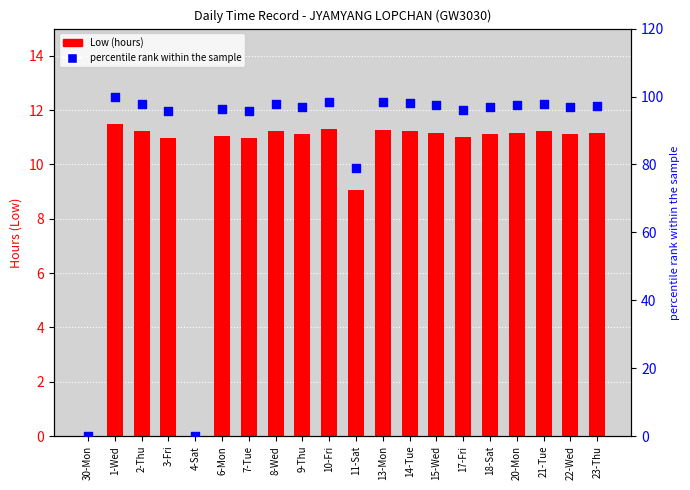

Which series contains the highest Y value?

percentile rank within the sample